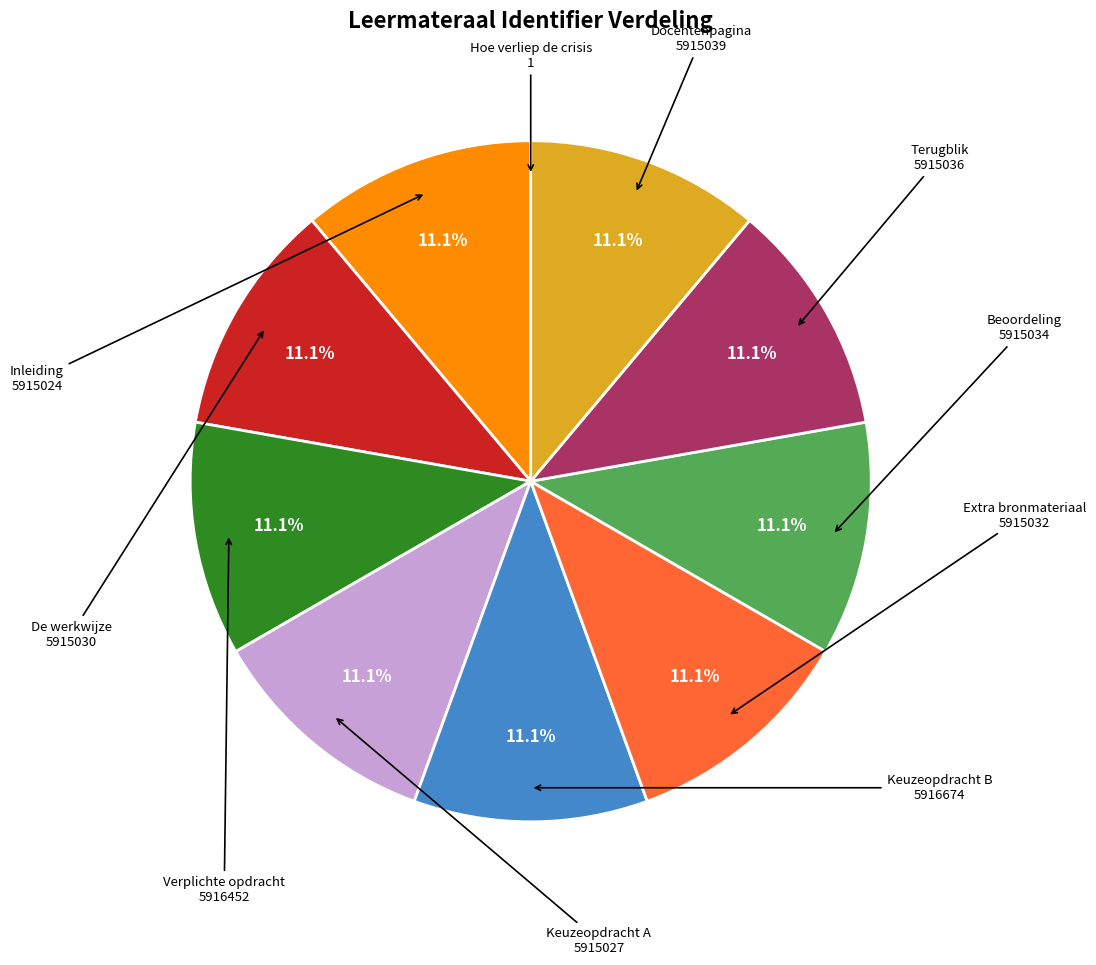

To the nearest percent, what is the average slice percentage?

10%